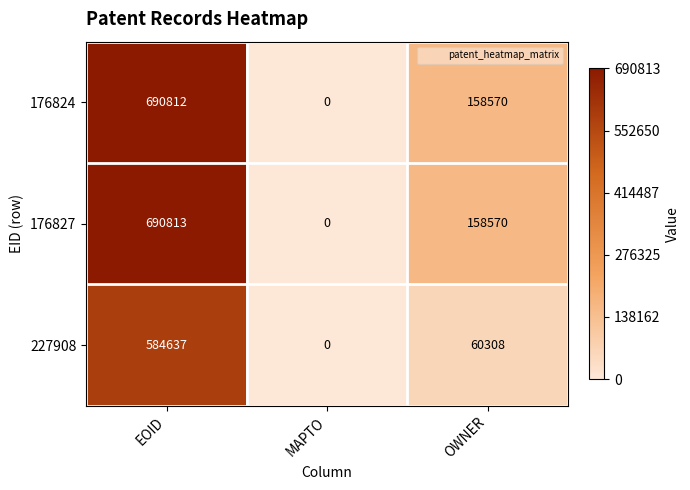

Which series has the largest range (max minus min)?

176827